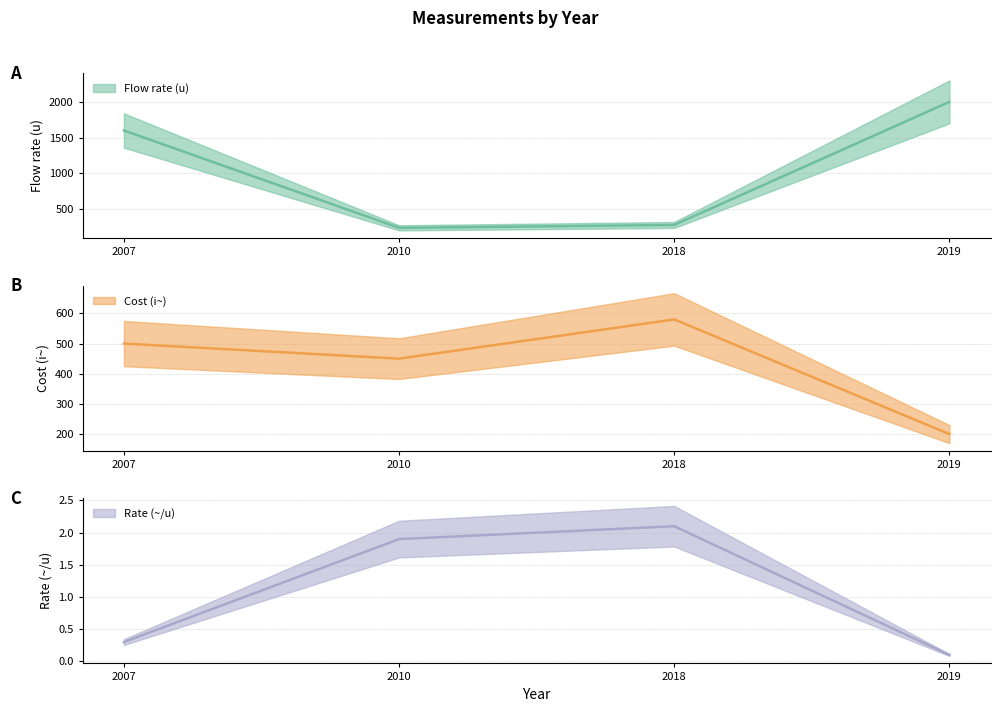

What are all the series names shown in the legend?

Flow rate (u), Cost (i~), Rate (~/u)